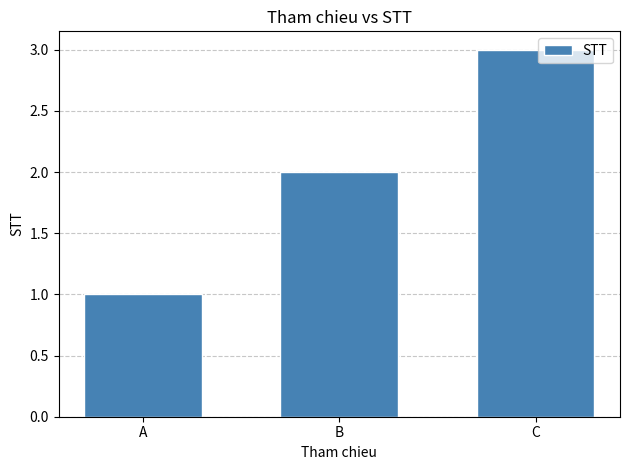

What is the smallest value displayed?

1